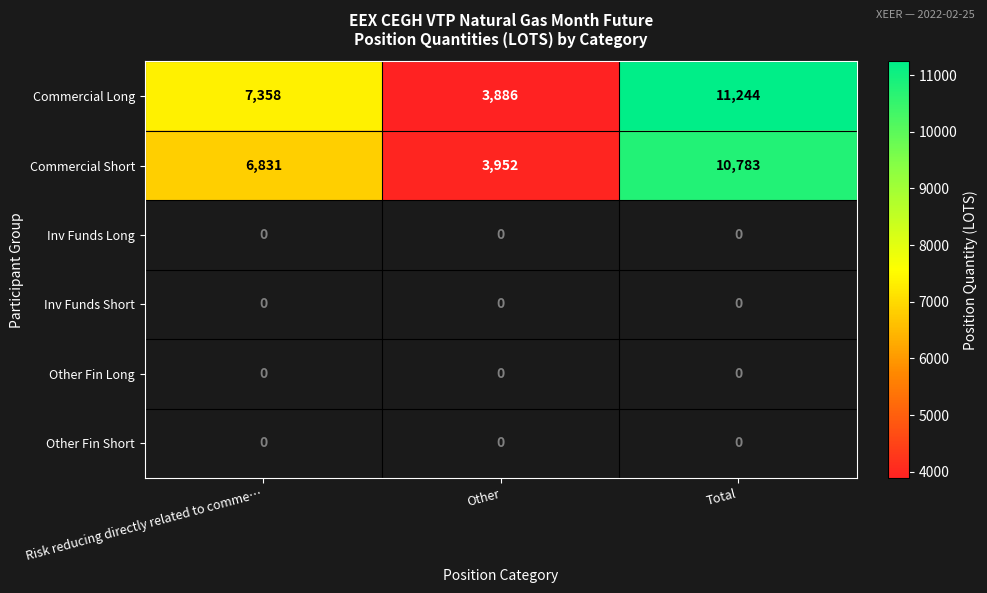

How many Commercial Short values are between 3952 and 10783?

3